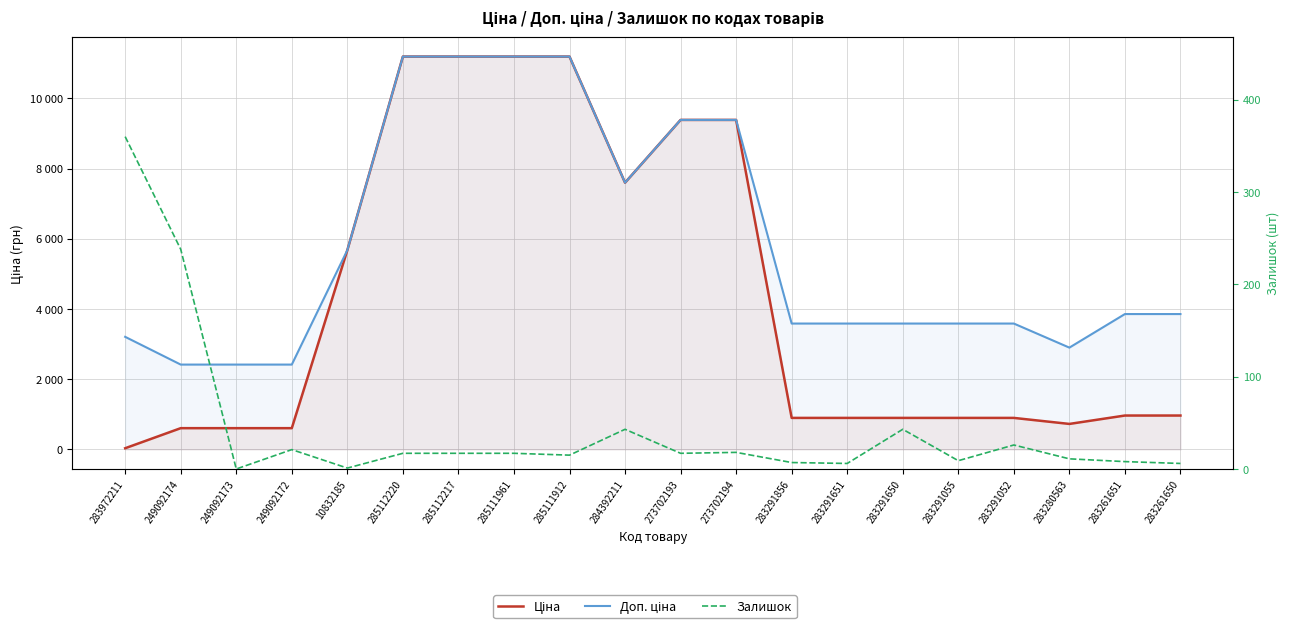

What position from the left is 283291856?

13